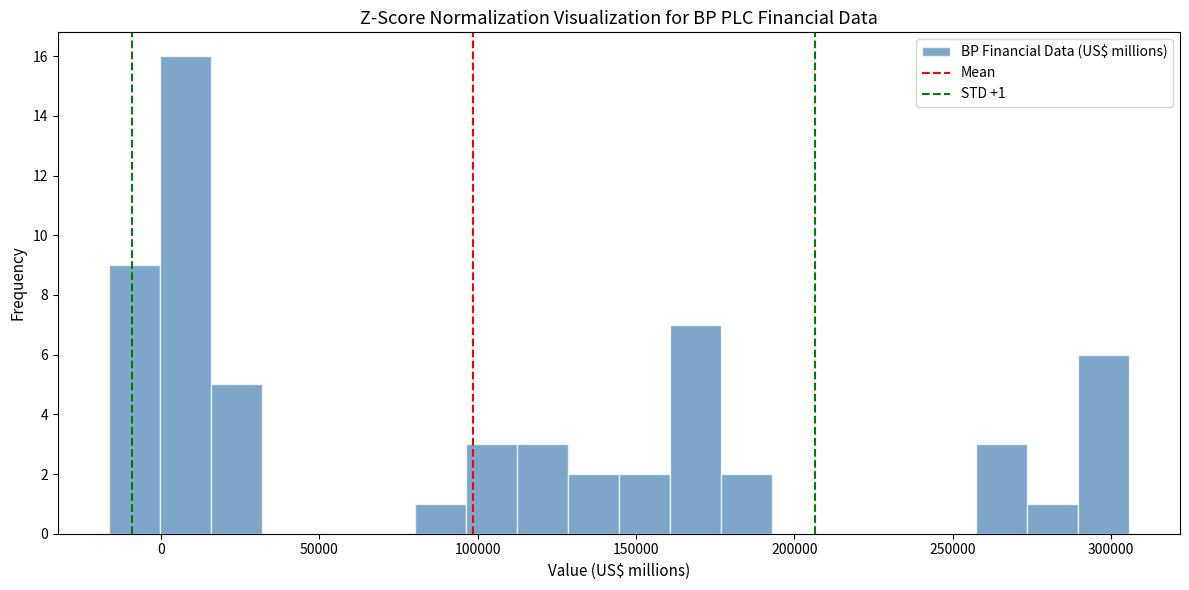

Read against the x-axis, roughly where is the centre of the tallest bar?

10000